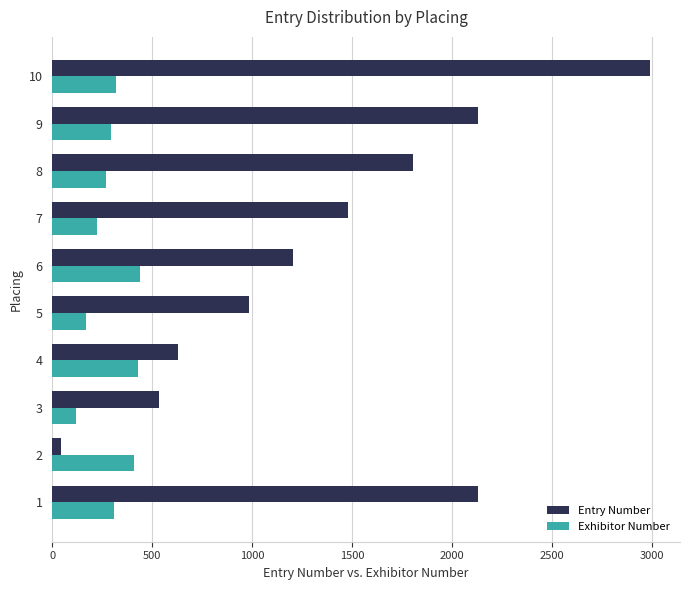

Which series has the largest range (max minus min)?

Entry Number